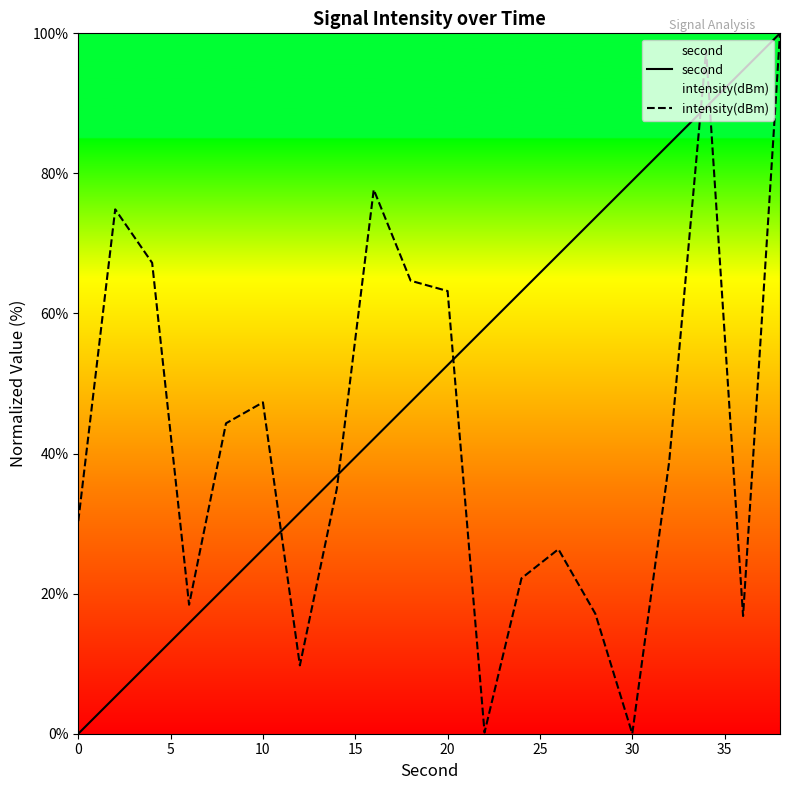

Is it true that second equals 19.0 at 30?

False